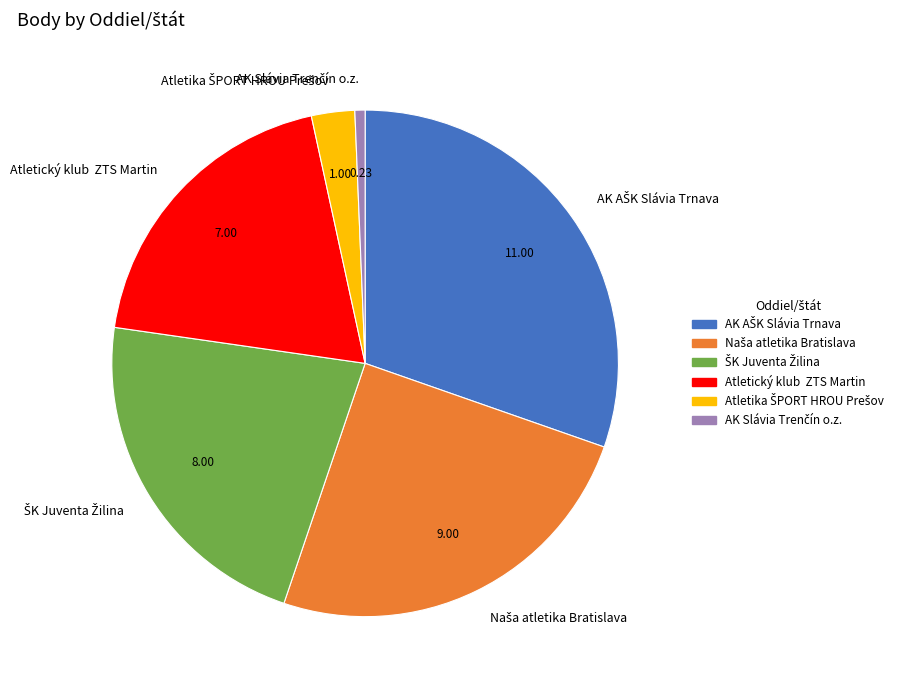

Is there any slice that represents more than half of the pie?

No